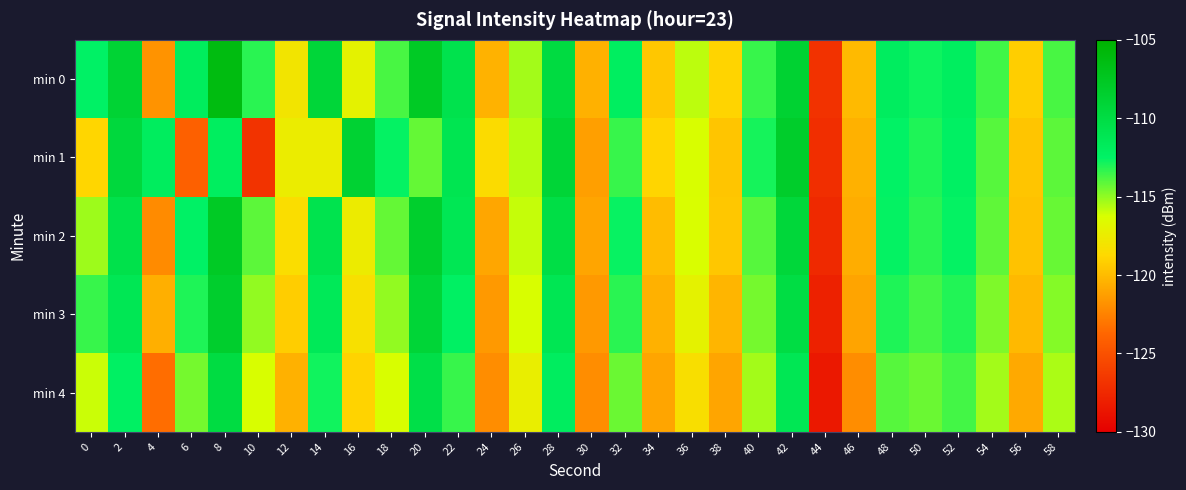

What is the difference between the highest and lowest values at 28?

2.9